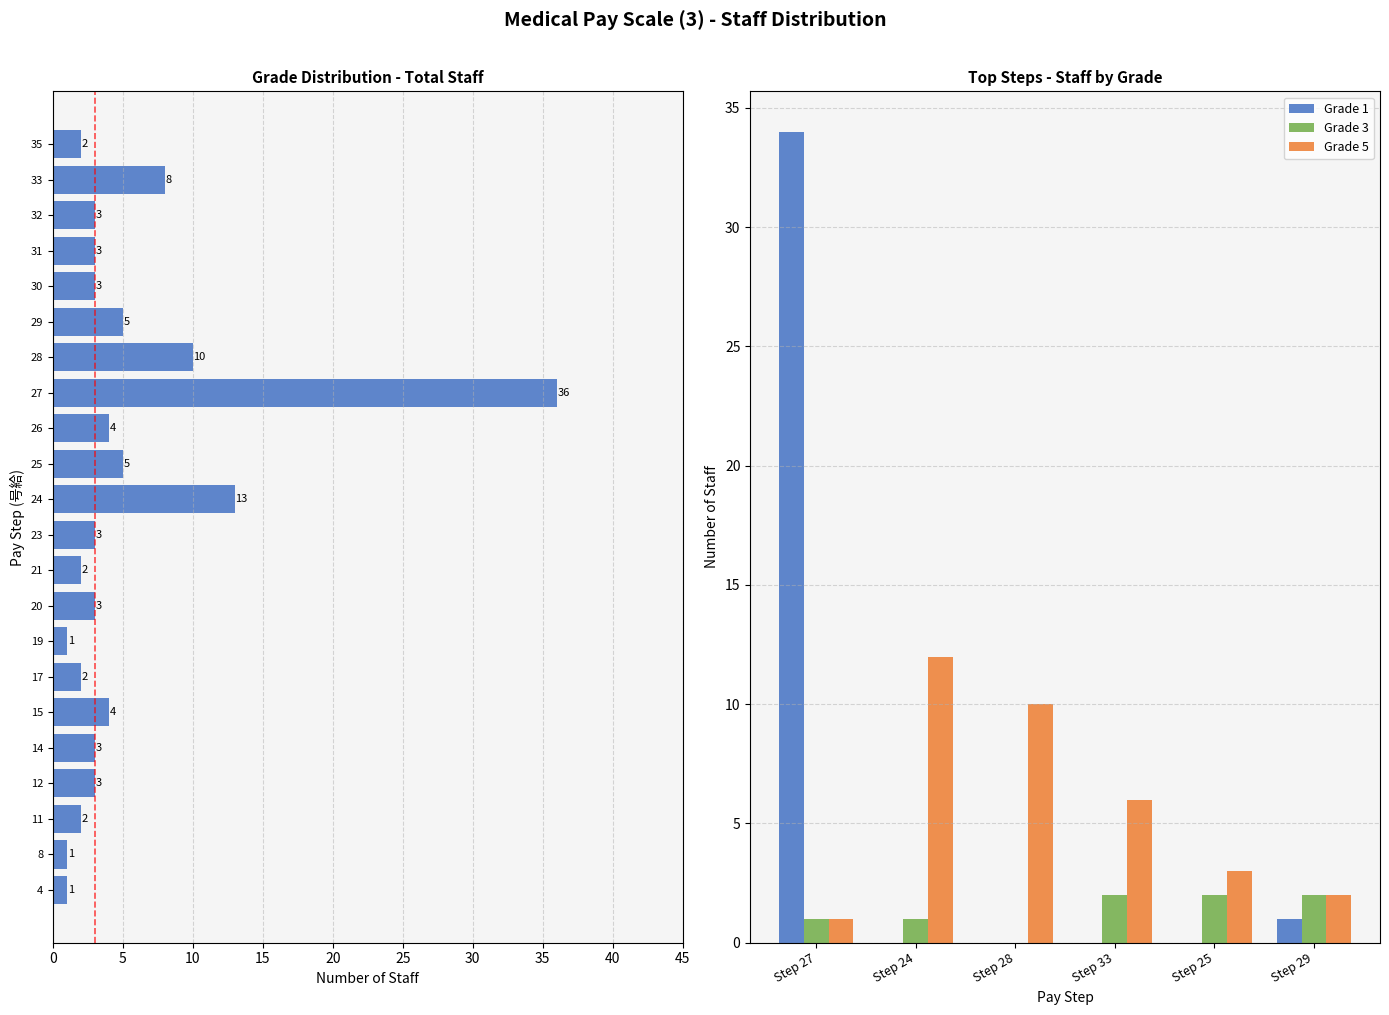

Which category has the highest value in the Grade 5 series?

Step 24